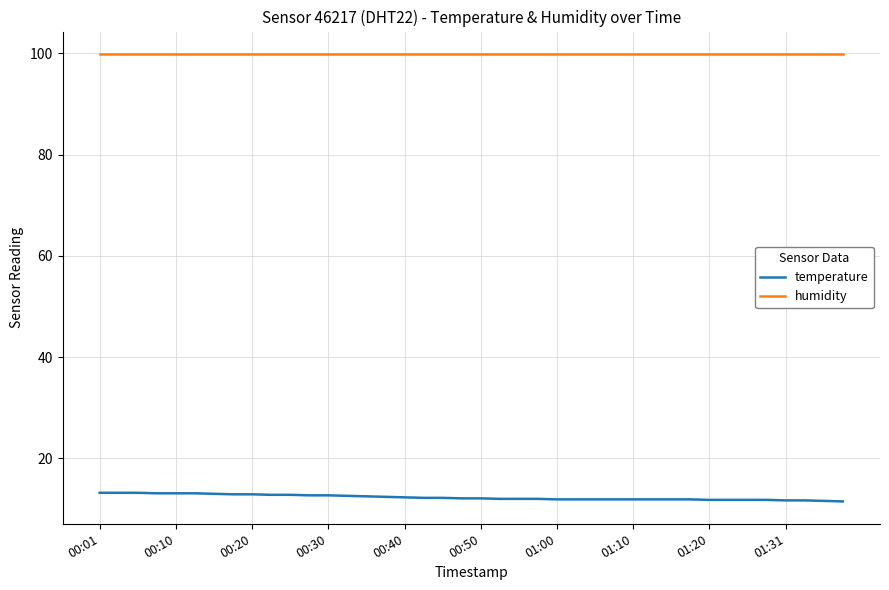

Which series has the largest total across all categories?

humidity